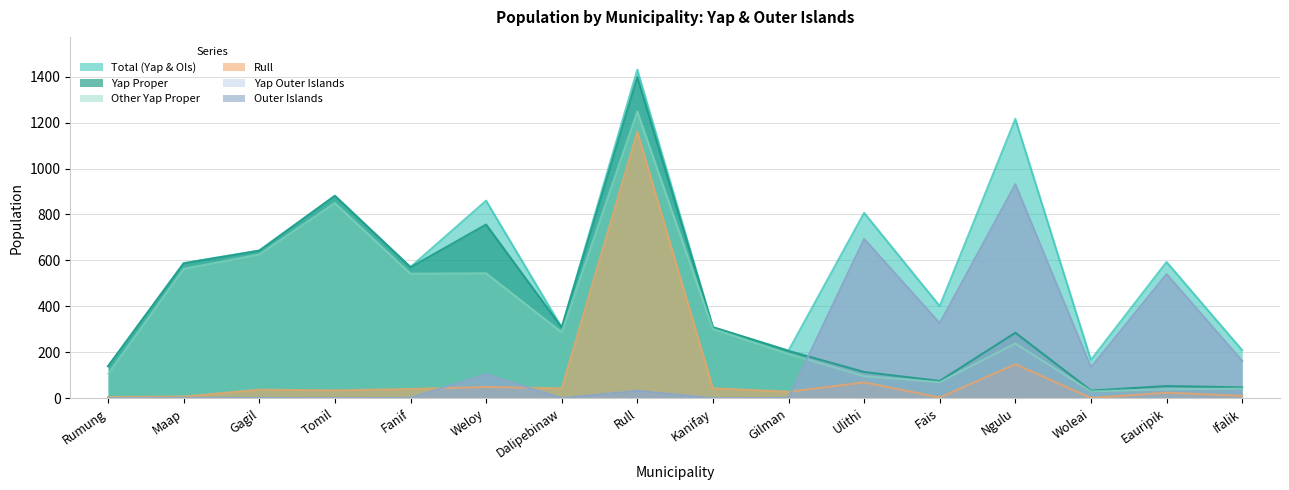

The value of Total (Yap & OIs) at Dalipebinaw is 308. True or false?

True